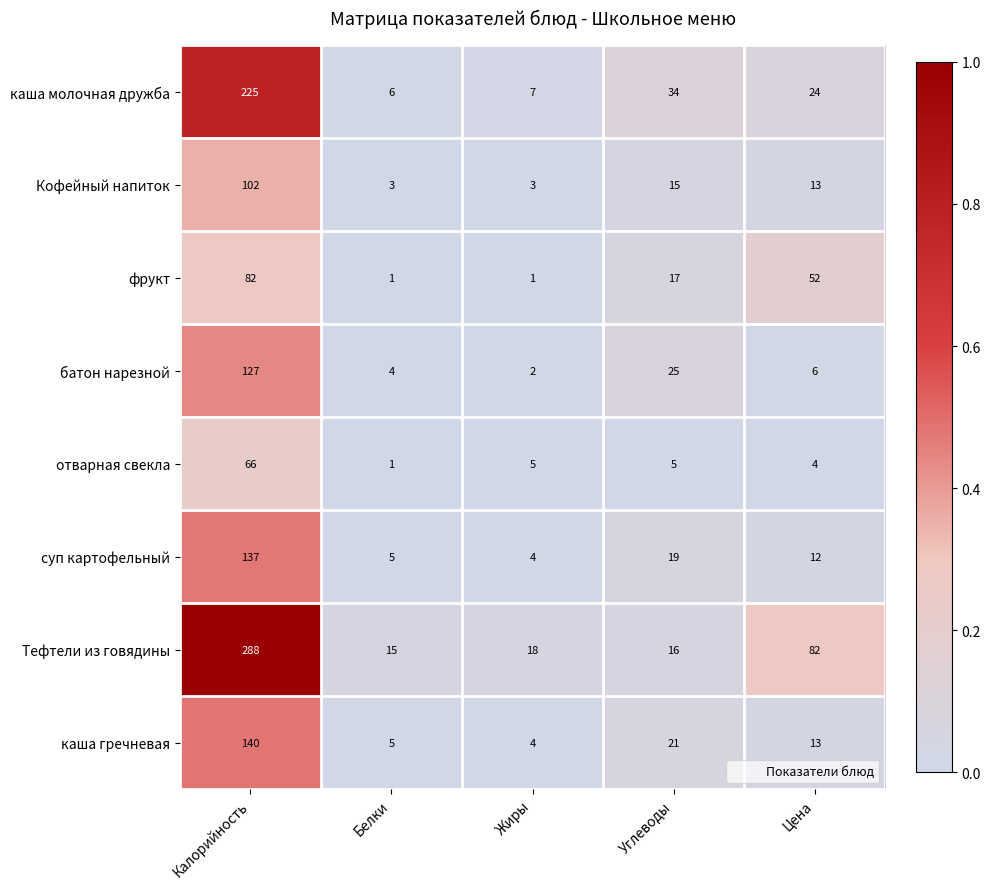

What is the average value of the Кофейный напиток series?

27